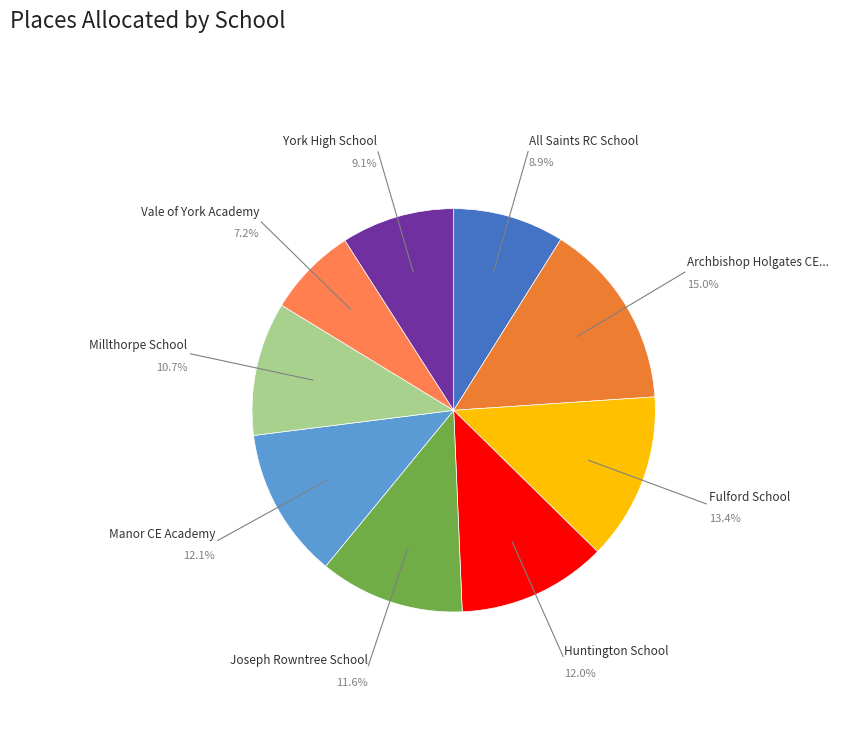

To the nearest percent, what is the difference between the largest and smallest slice percentages?

8%